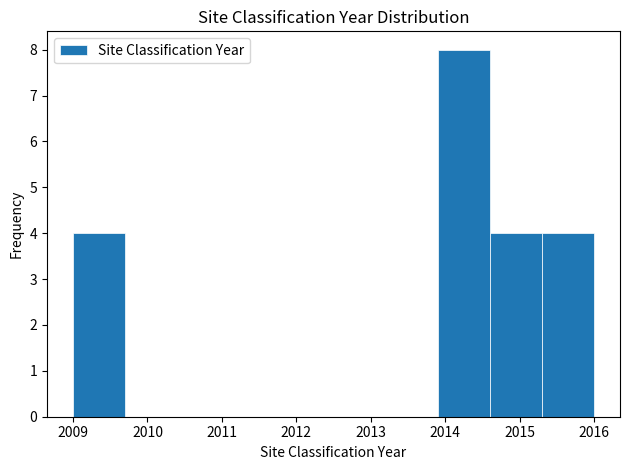

Reading left to right, transcribe this chart: for each bar, give the range it covers on the x-axis and its height. The values are not printed on the chart, so give them approximately, as read against the axis.

2009.0 to 2009.7: 4
2009.7 to 2010.4: 0
2010.4 to 2011.1: 0
2011.1 to 2011.8: 0
2011.8 to 2012.5: 0
2012.5 to 2013.2: 0
2013.2 to 2013.9: 0
2013.9 to 2014.6: 8
2014.6 to 2015.3: 4
2015.3 to 2016.0: 4